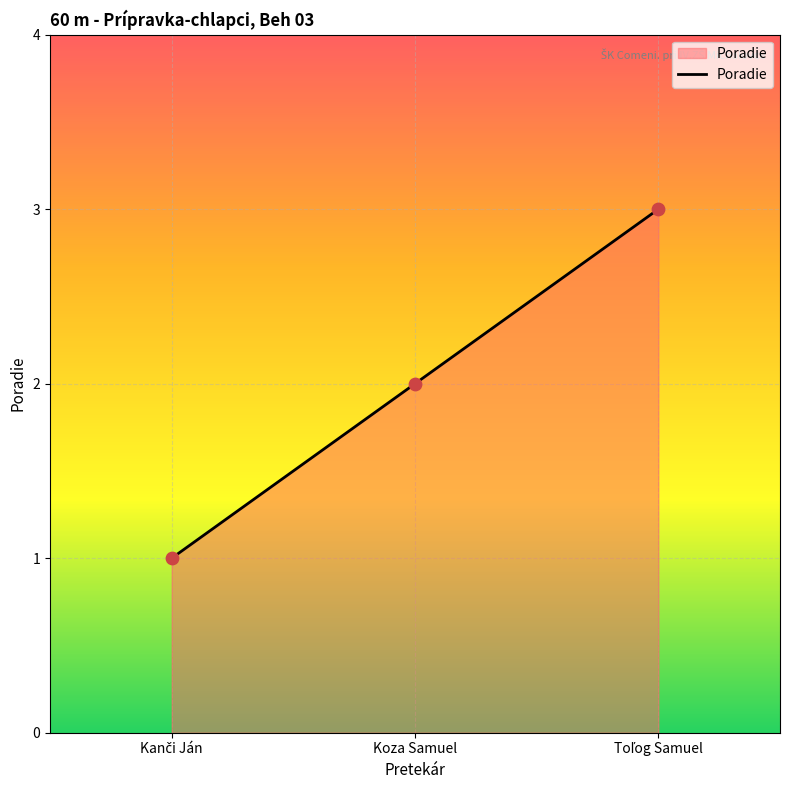

What is the sum of all values?

6